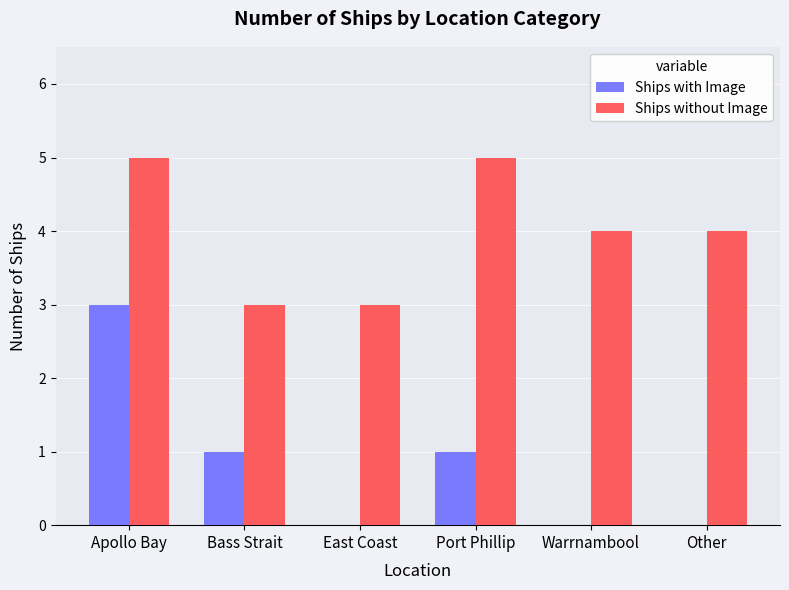

True or false: Ships with Image has a value of 0 at Other.

True